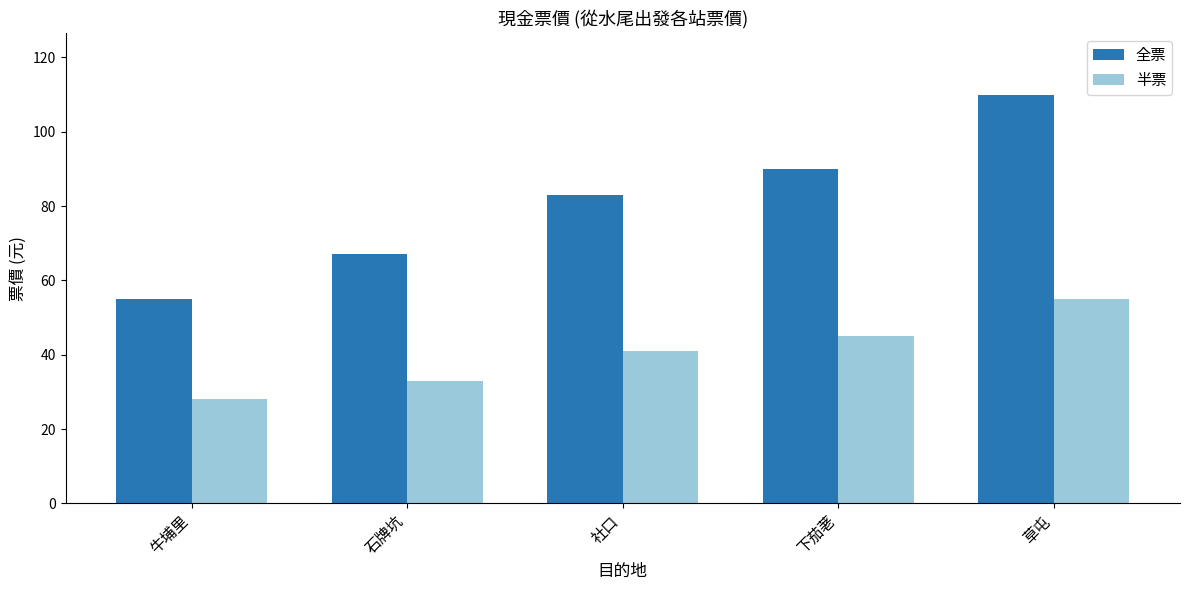

Is the value of 全票 at 牛埔里 greater than the value of 半票 at 社口?

Yes